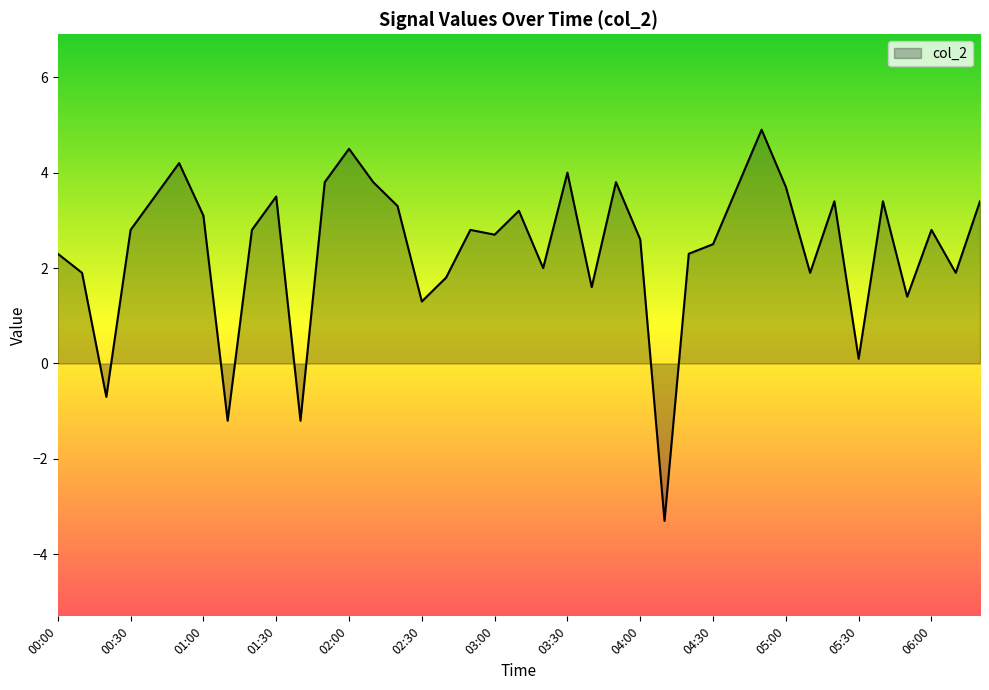

What is the minimum value shown in the chart?

-3.3